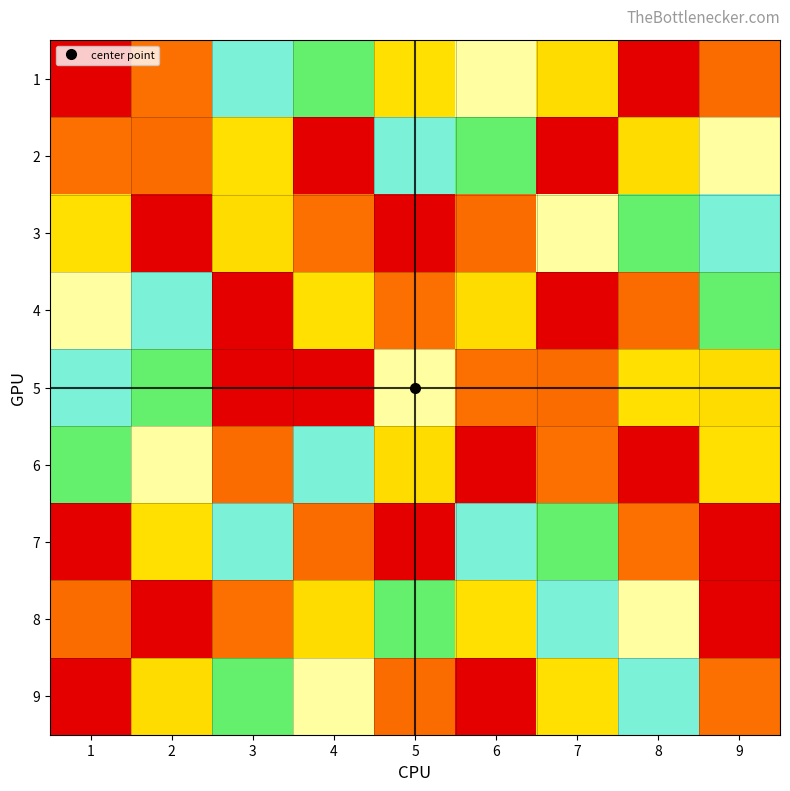

Reading right to left, transcribe all the data shown in this chart.

1: 9=8	8=9	7=7	6=4	5=3	4=6	3=5	2=2	1=1
2: 9=4	8=7	7=1	6=6	5=5	4=9	3=3	2=8	1=2
3: 9=5	8=6	7=4	6=8	5=1	4=2	3=7	2=9	1=3
4: 9=6	8=8	7=9	6=7	5=2	4=3	3=1	2=5	1=4
5: 9=7	8=3	7=8	6=2	5=4	4=1	3=9	2=6	1=5
6: 9=3	8=1	7=2	6=9	5=7	4=5	3=8	2=4	1=6
7: 9=1	8=2	7=6	6=5	5=9	4=8	3=5	2=3	1=1
8: 9=9	8=4	7=5	6=3	5=6	4=7	3=2	2=1	1=8
9: 9=2	8=5	7=3	6=1	5=8	4=4	3=6	2=7	1=9